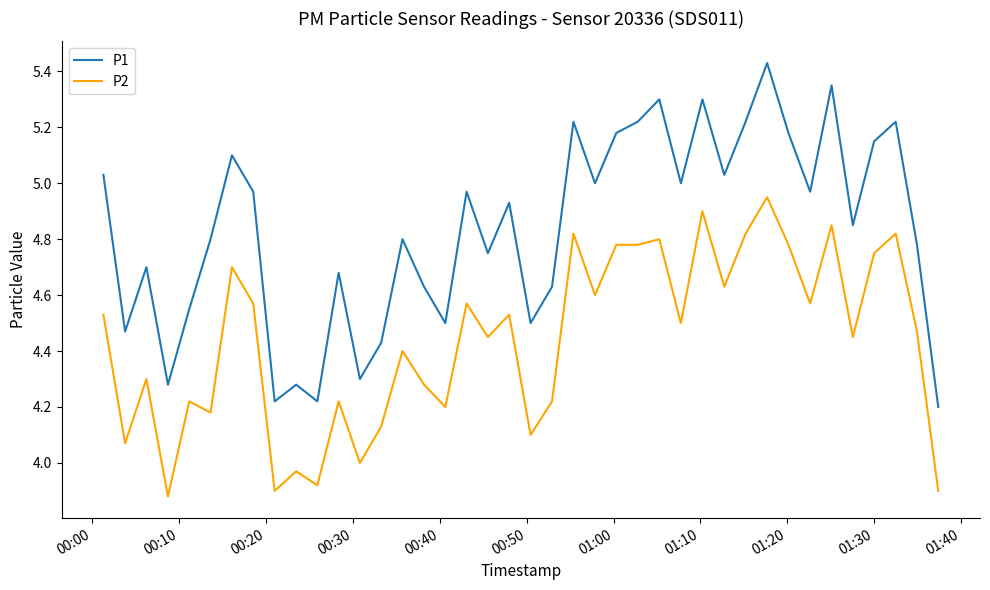

Which series has the largest total across all categories?

P1